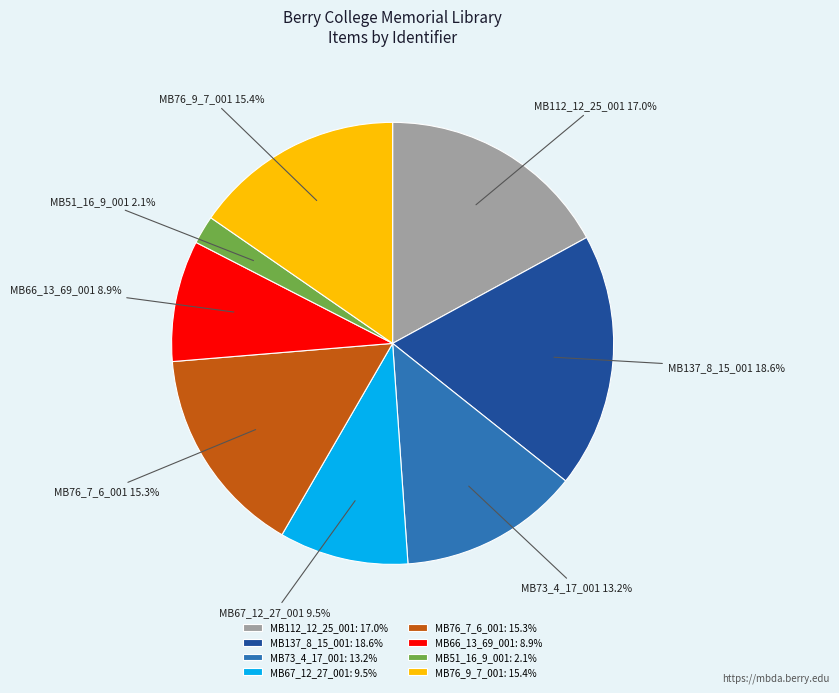

To the nearest percent, what is the difference between the MB112_12_25_001 and MB76_7_6_001 slice percentages?

2%